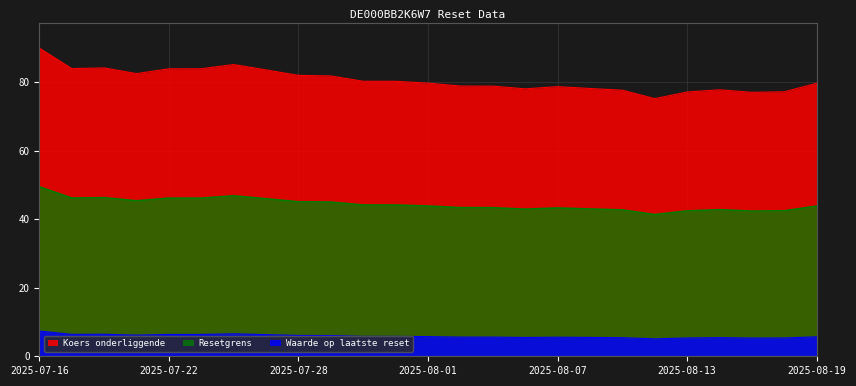

How many lines are shown in the chart?

3